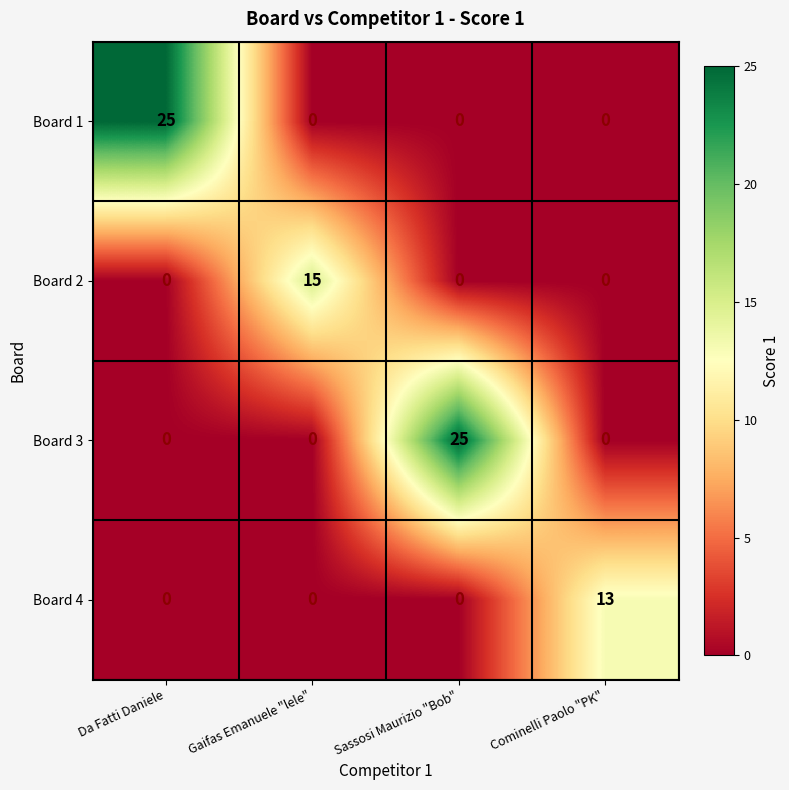

Count the Board 1 values in the range 0 to 25.

4